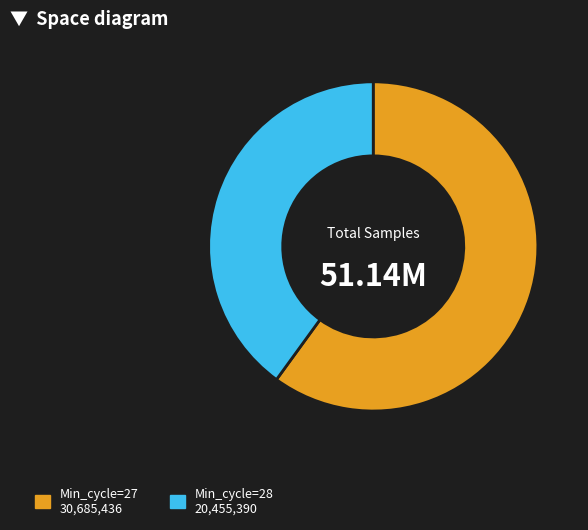

What is the majority slice?

Min_cycle=27 30,685,436